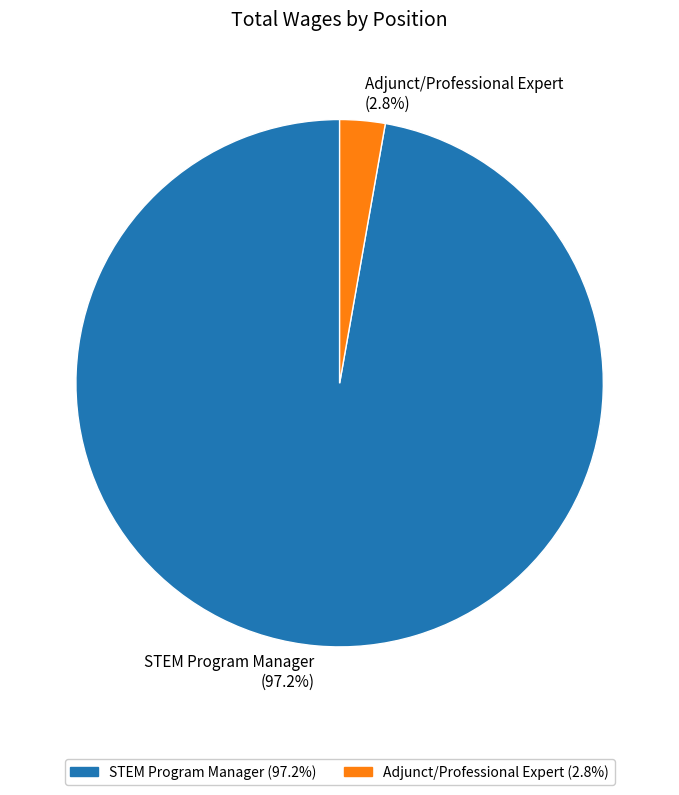

To the nearest percent, what is the difference between the Adjunct/Professional Expert and STEM Program Manager slice percentages?

94%